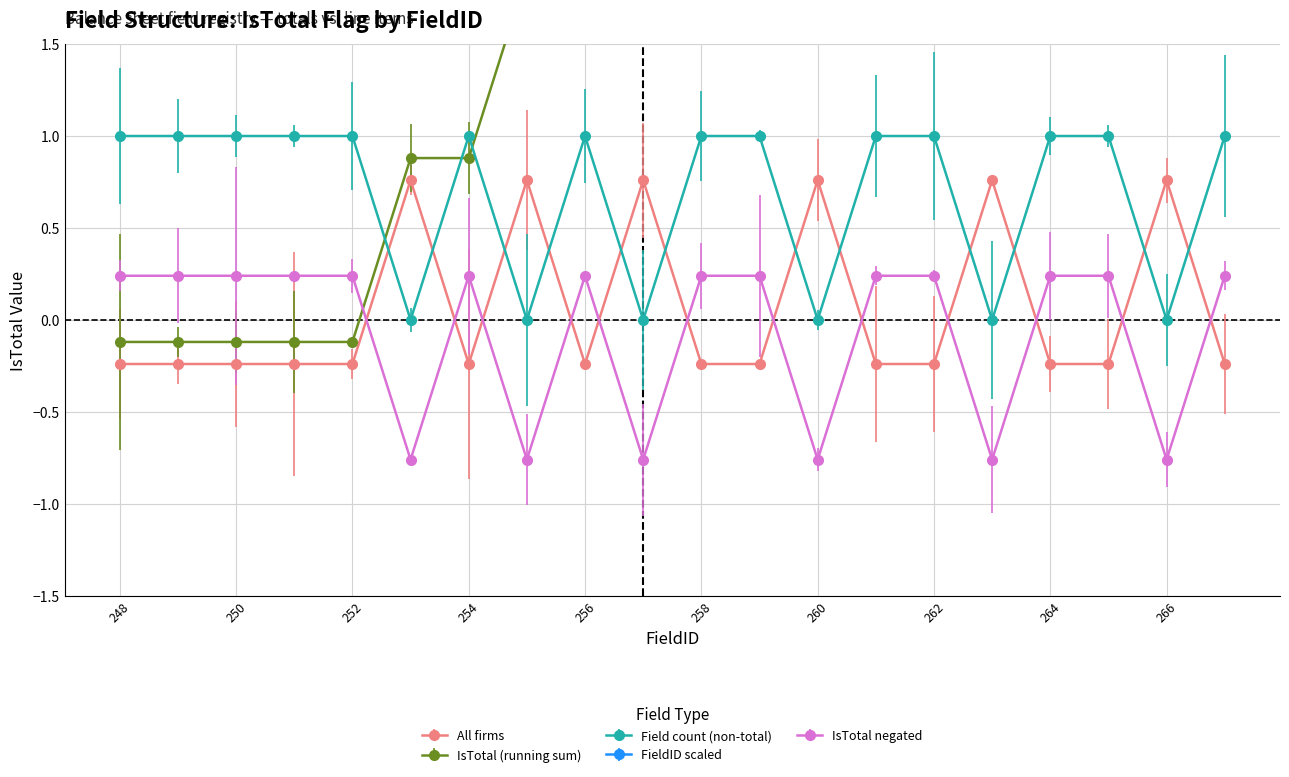

Does the chart have visible grid lines?

Yes